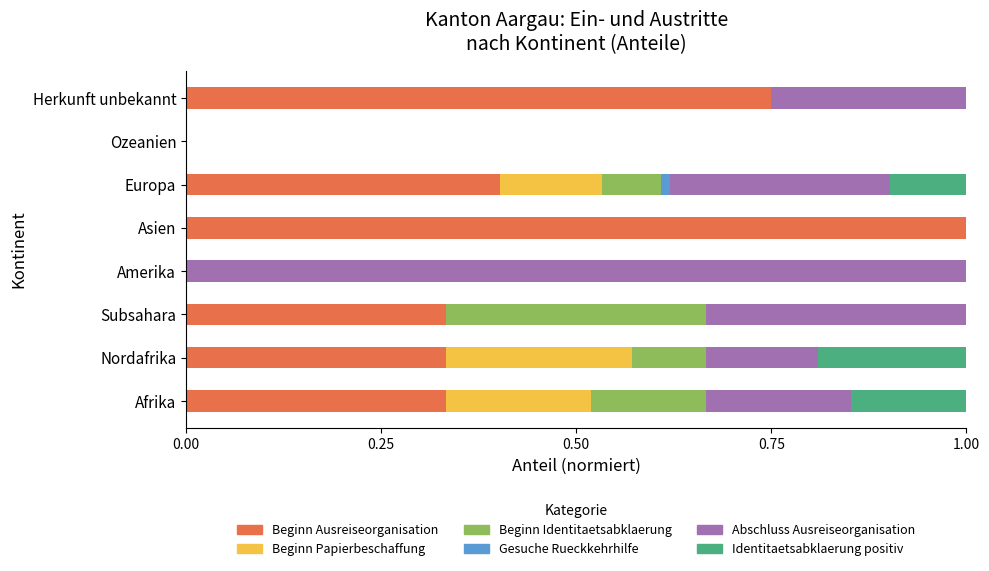

What is the total value across all series at Subsahara?

1.0